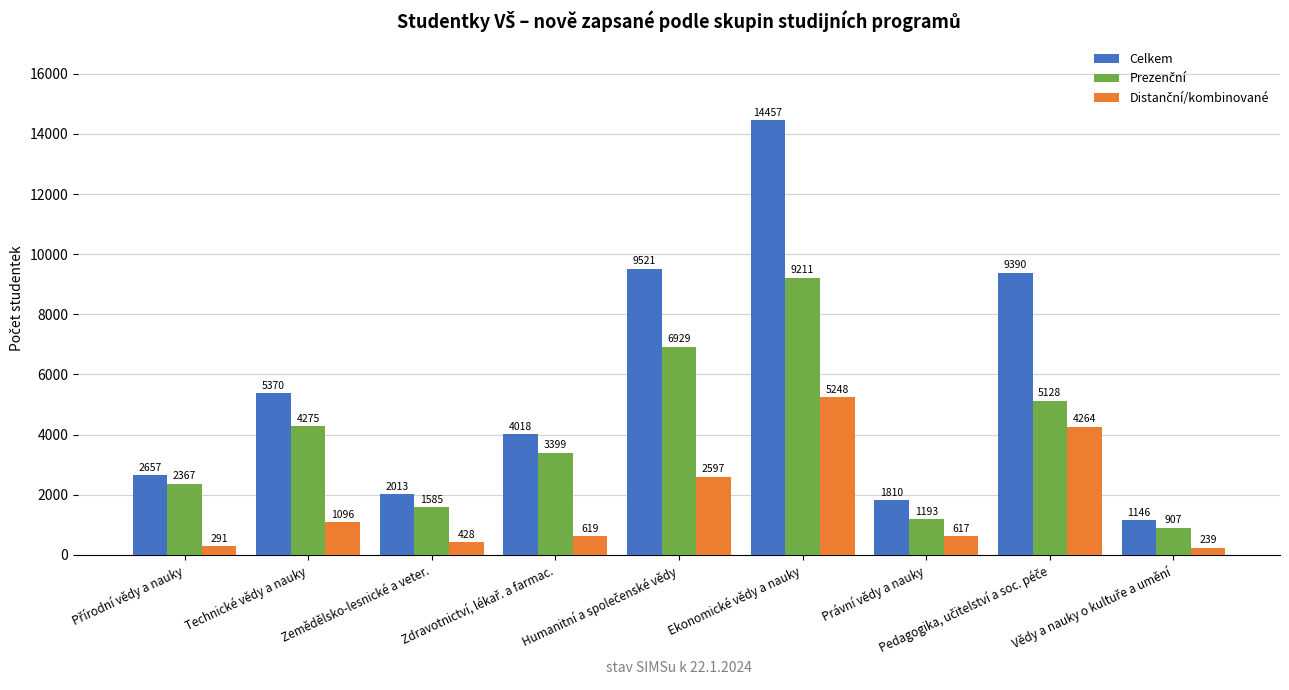

Which series has the widest spread of values?

Celkem